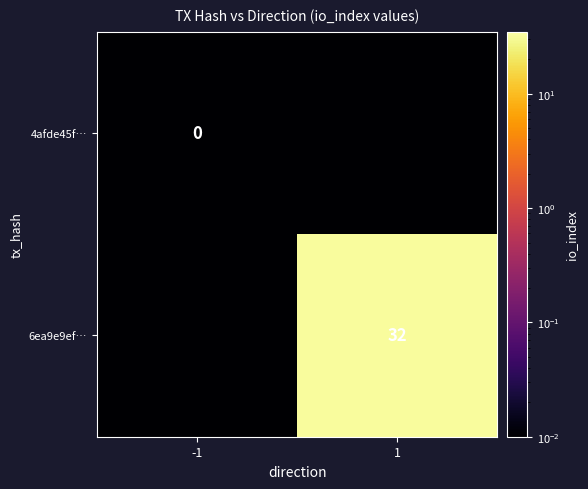

True or false: 6ea9e9ef… has a value of 0.0 at -1.

False